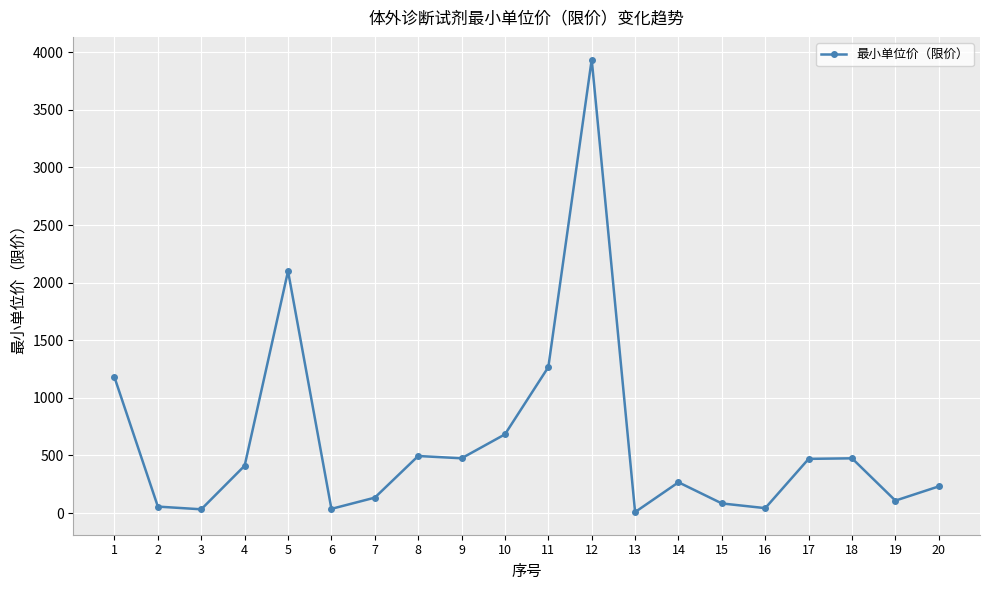

What is the maximum value shown in the chart?

3937.0